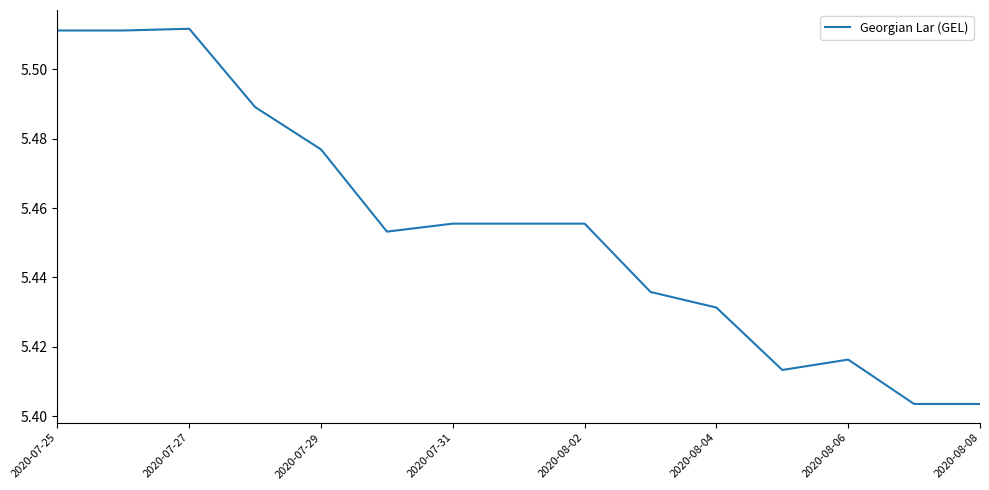

The chart shows a value of 9.2 at 2020-07-25. True or false?

False